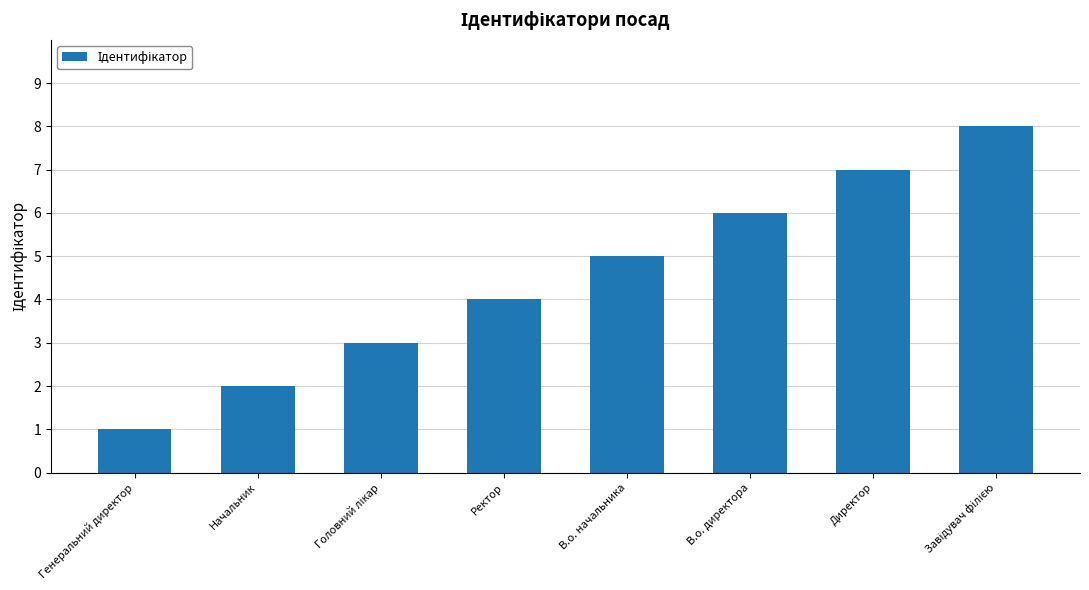

What is the change in value from Начальник to В.о. начальника?

+3